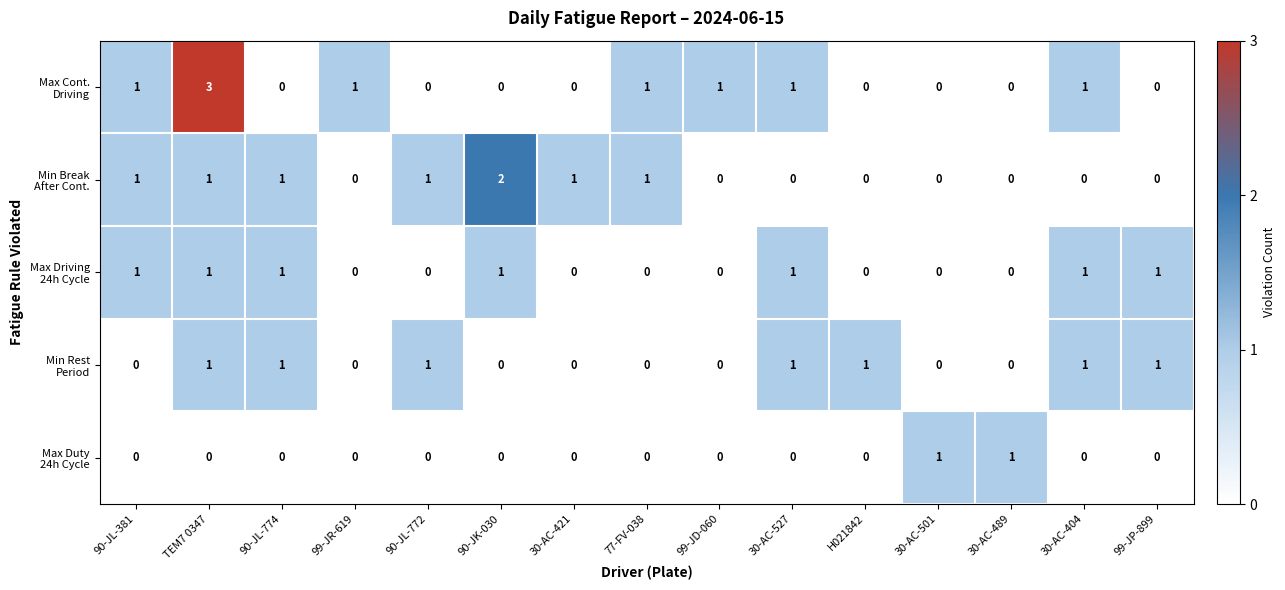

At how many categories does at least one series exceed 0?

15